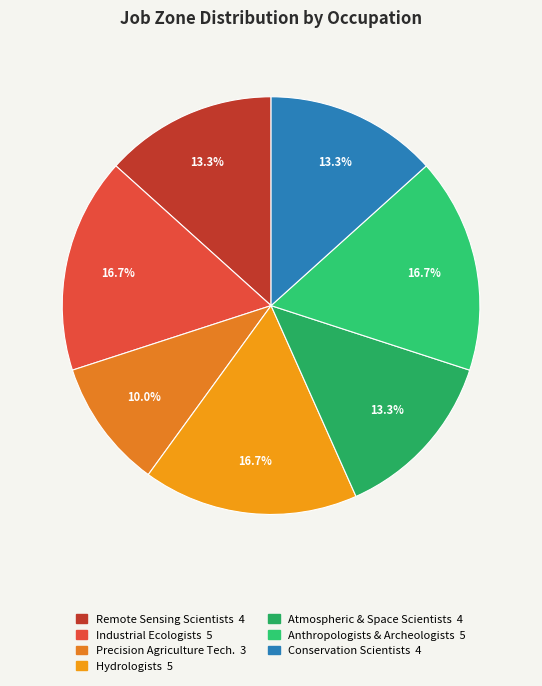

Count the number of slices in the pie.

7